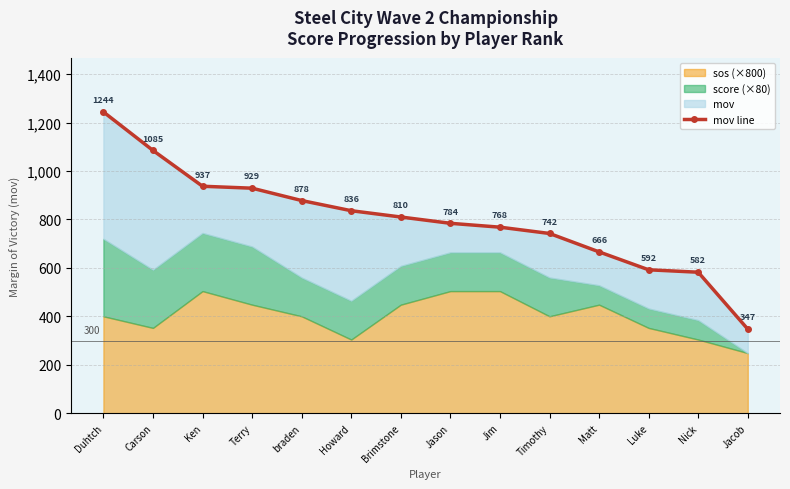

What is the change in value from Duhtch to braden?

-366